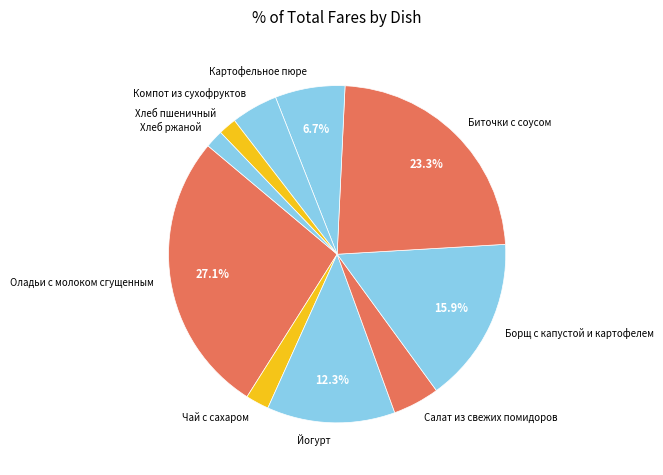

To the nearest percent, what is the combined percentage of Оладьи с молоком сгущенным and Компот из сухофруктов?

32%